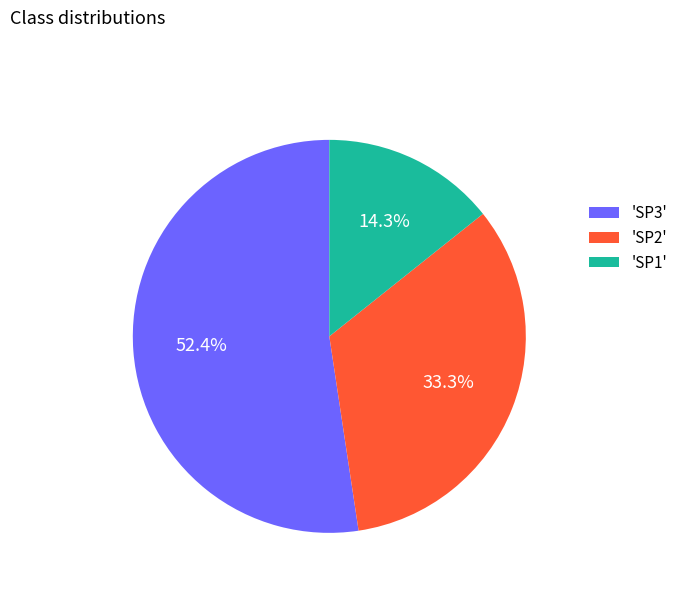

Rank the categories by value from highest to lowest.

'SP3', 'SP2', 'SP1'